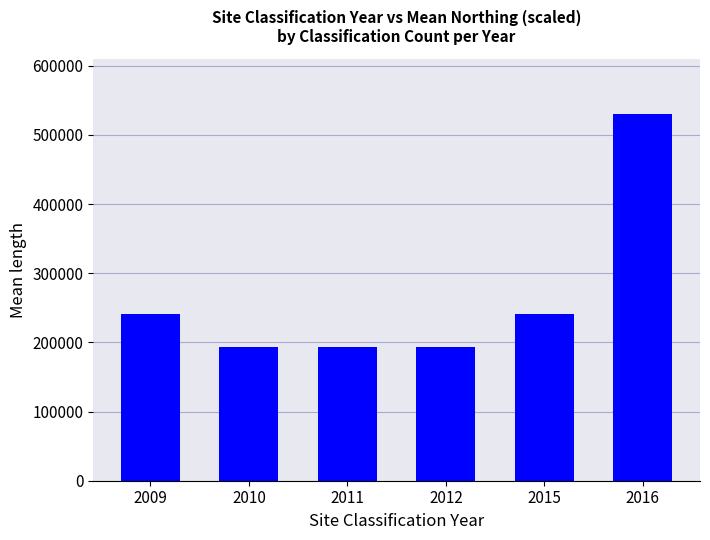

What is the minimum value shown in the chart?

193058.2